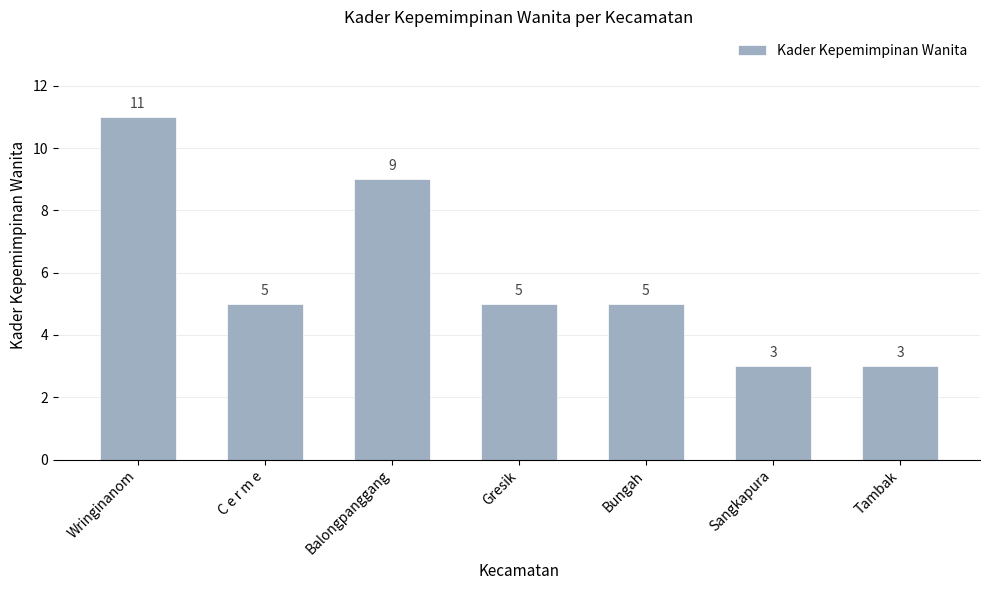

Where does the data first go above 5?

Wringinanom